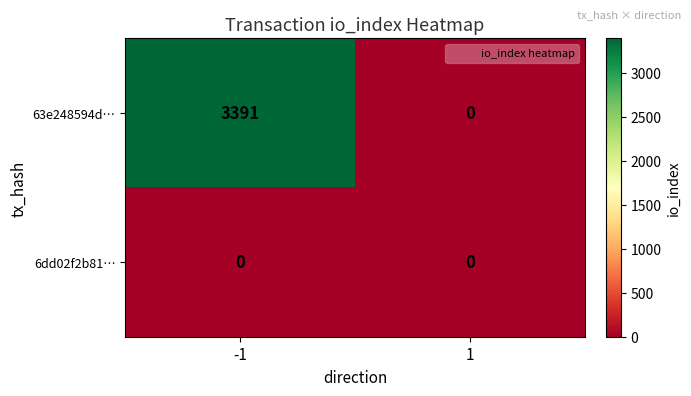

Count the number of data series in this chart.

2